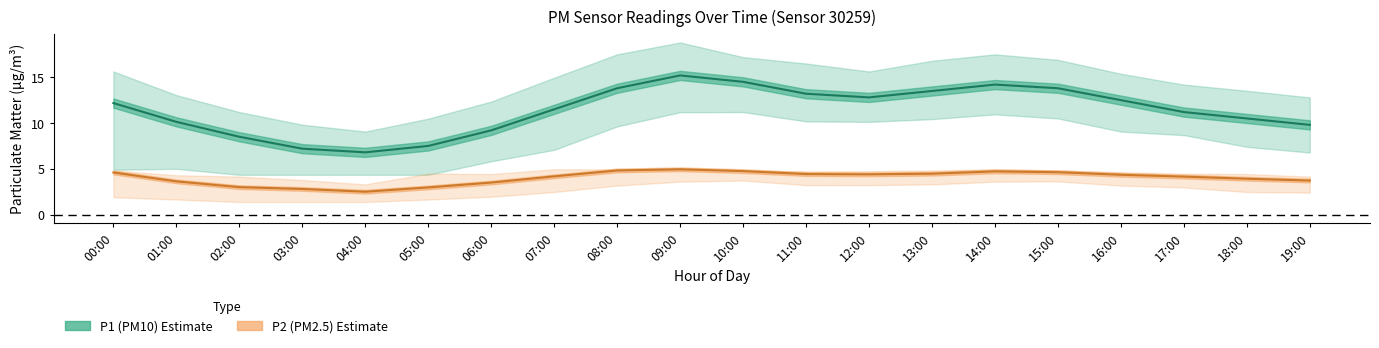

List the series in order of their overall mean, lowest first.

P2 (PM2.5) central, P1 (PM10) central